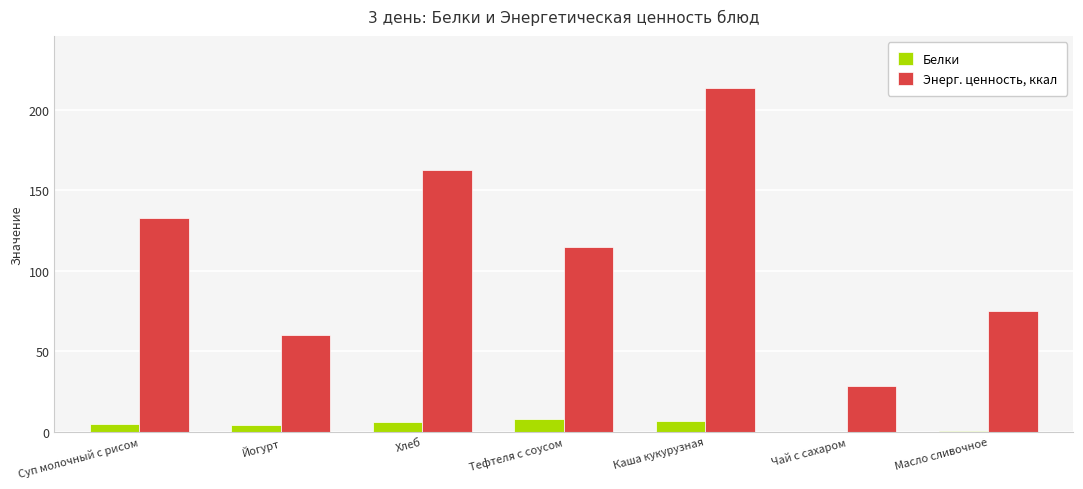

At which label does Энерг. ценность, ккал first exceed 114?

Суп молочный с рисом